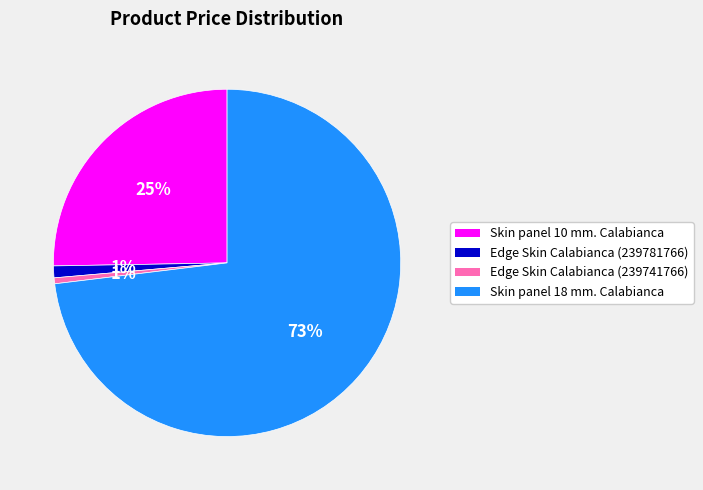

Is the sum of Edge Skin Calabianca (239741766) and Edge Skin Calabianca (239781766) greater than half?

No